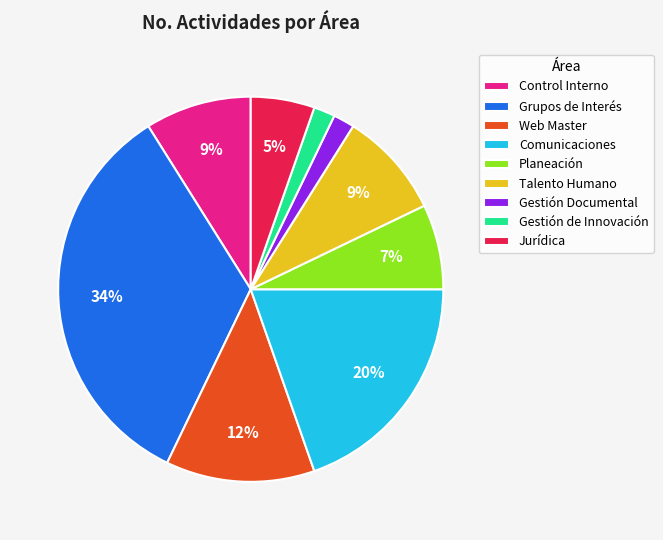

Which category has the biggest portion of the pie?

Grupos de Interés